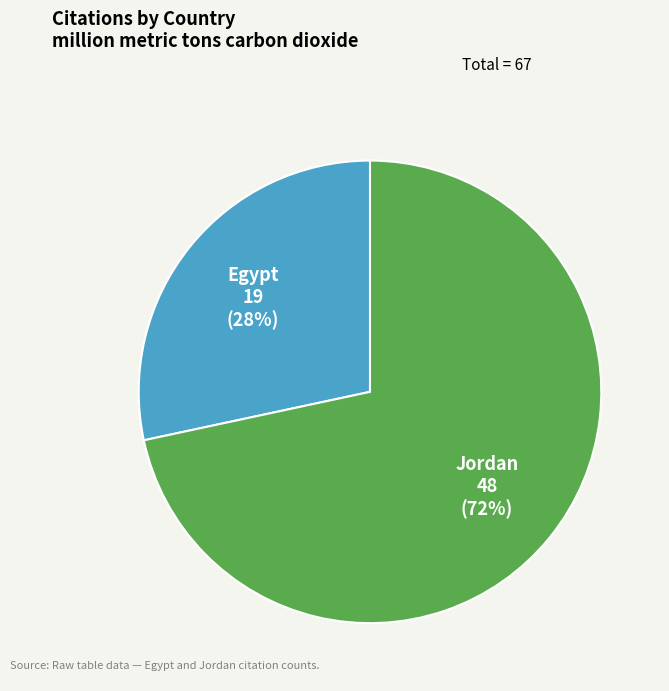

Between Egypt and Jordan, which is larger?

Jordan